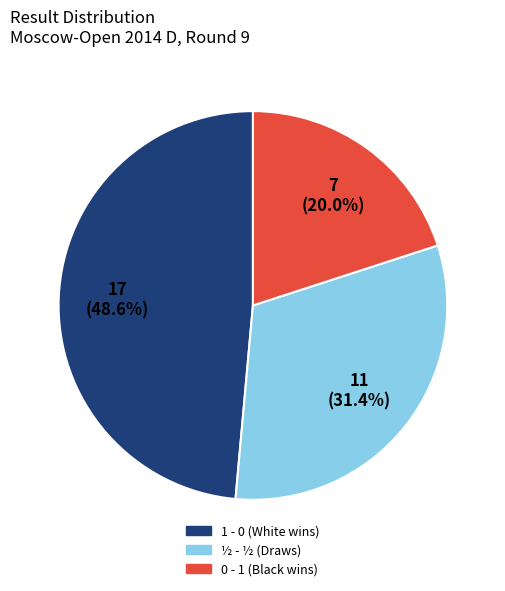

Is there any slice that represents more than half of the pie?

No